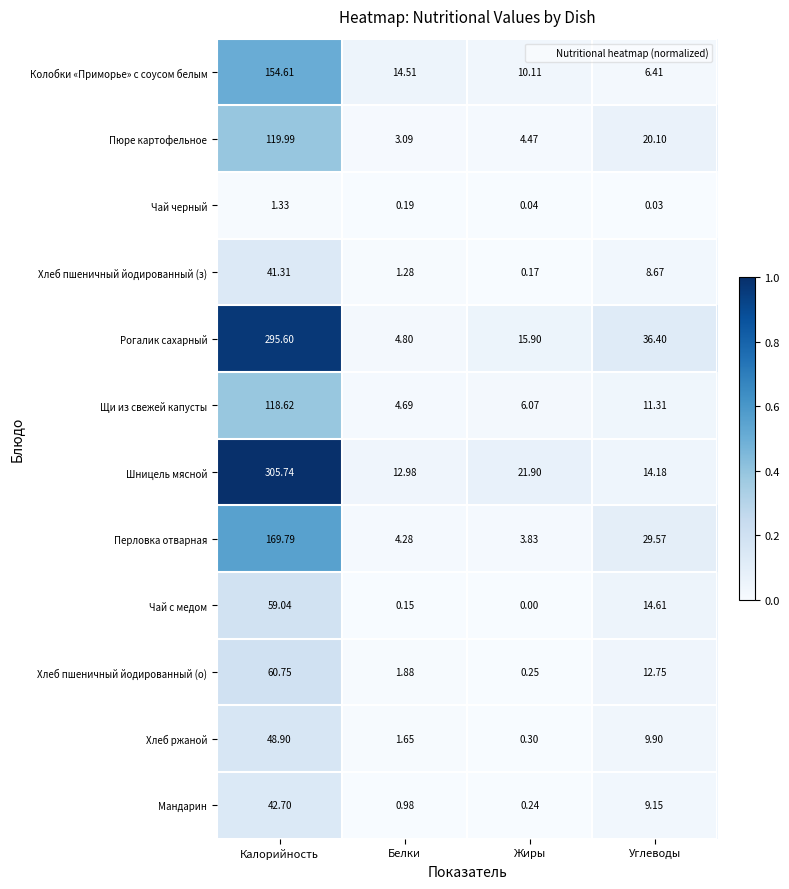

At which label does Шницель мясной first exceed 21?

Калорийность